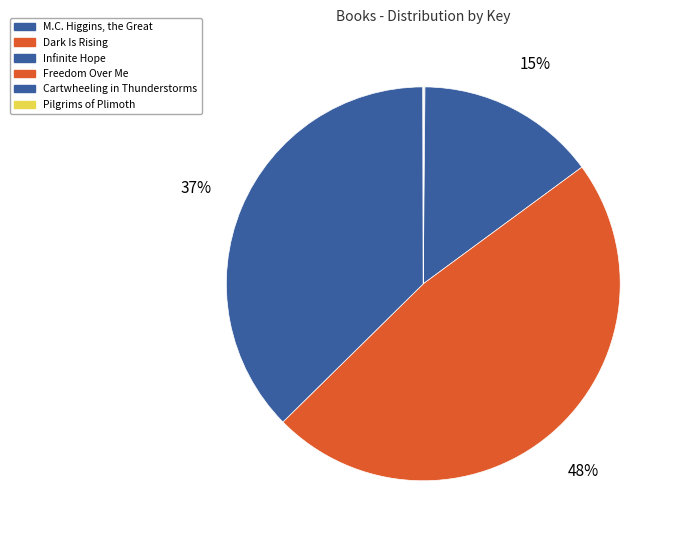

What portion of the pie excludes Infinite Hope?

85.2%